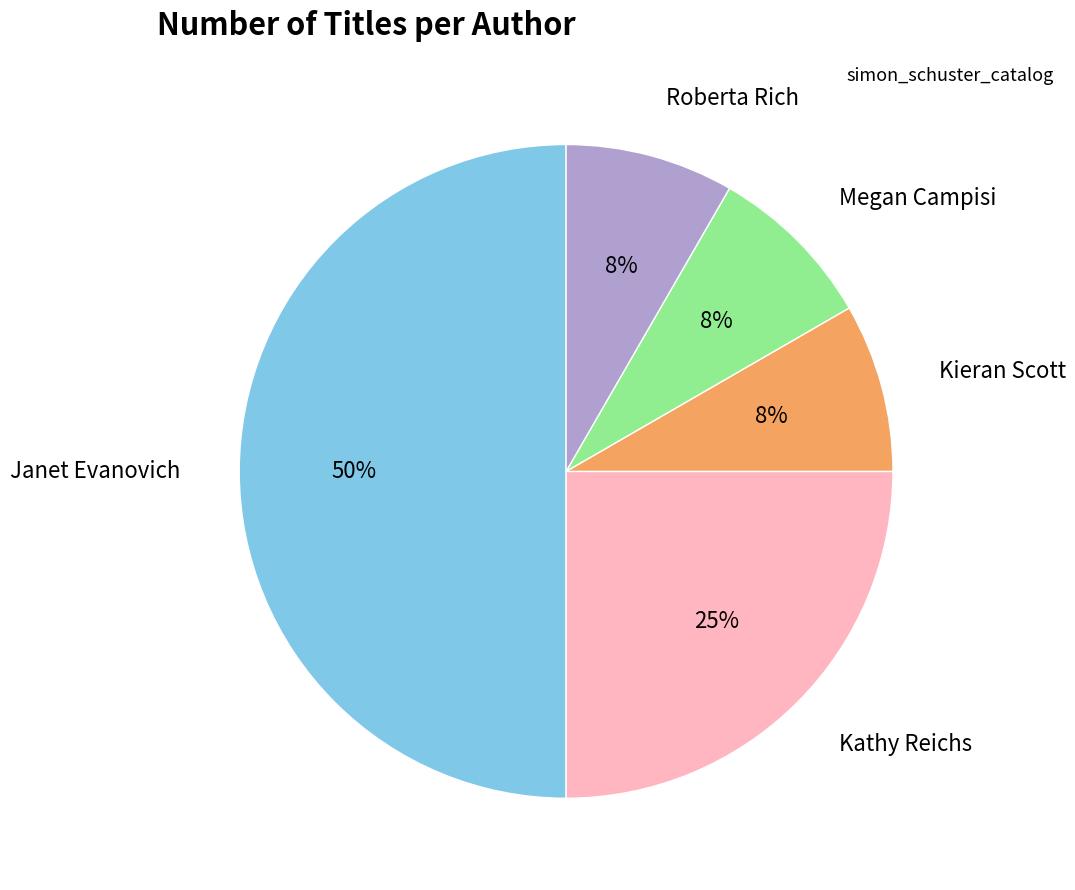

Is the sum of Megan Campisi and Kathy Reichs greater than half?

No